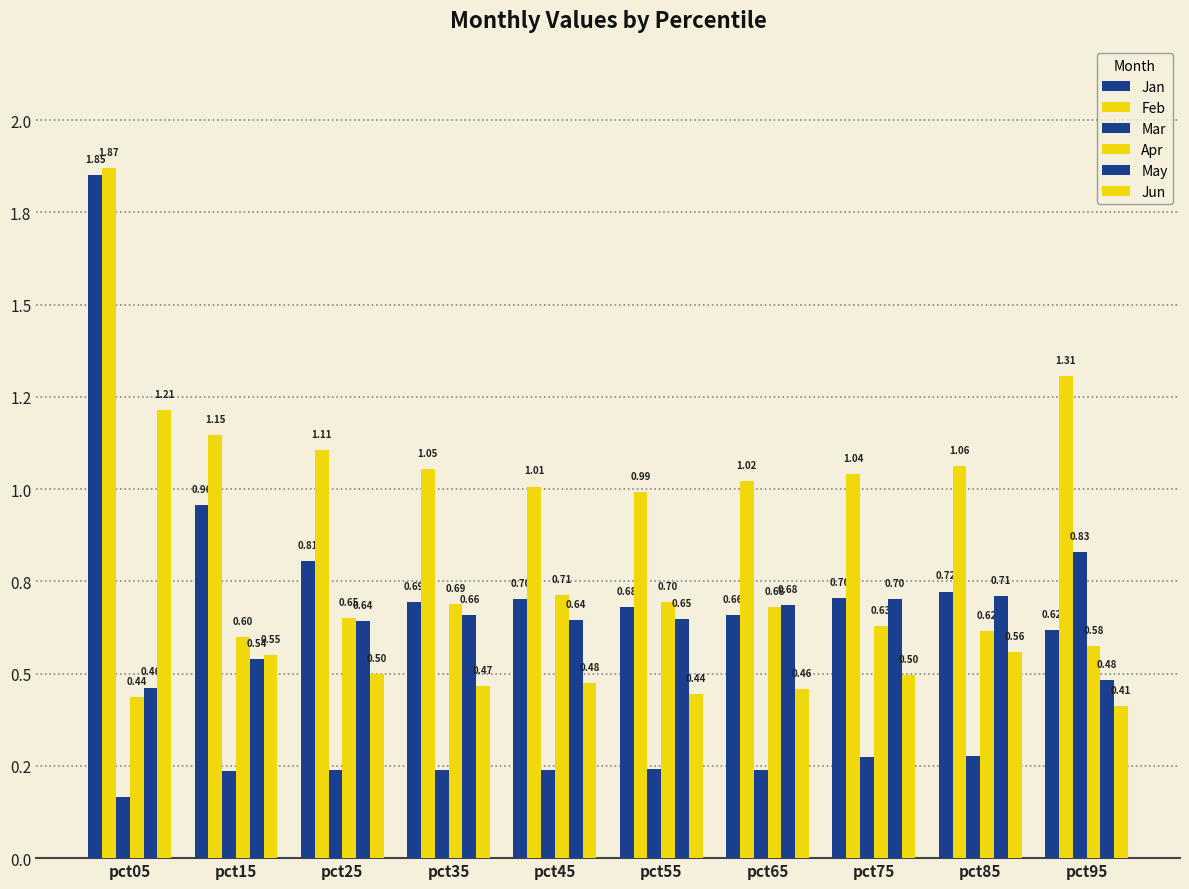

Reading left to right, what are all the values shown in this chart?

Jan: pct05=1.9	pct15=1.0	pct25=0.8	pct35=0.7	pct45=0.7	pct55=0.7	pct65=0.7	pct75=0.7	pct85=0.7	pct95=0.6
Feb: pct05=1.9	pct15=1.1	pct25=1.1	pct35=1.1	pct45=1.0	pct55=1.0	pct65=1.0	pct75=1.0	pct85=1.1	pct95=1.3
Mar: pct05=0.2	pct15=0.2	pct25=0.2	pct35=0.2	pct45=0.2	pct55=0.2	pct65=0.2	pct75=0.3	pct85=0.3	pct95=0.8
Apr: pct05=0.4	pct15=0.6	pct25=0.7	pct35=0.7	pct45=0.7	pct55=0.7	pct65=0.7	pct75=0.6	pct85=0.6	pct95=0.6
May: pct05=0.5	pct15=0.5	pct25=0.6	pct35=0.7	pct45=0.6	pct55=0.6	pct65=0.7	pct75=0.7	pct85=0.7	pct95=0.5
Jun: pct05=1.2	pct15=0.5	pct25=0.5	pct35=0.5	pct45=0.5	pct55=0.4	pct65=0.5	pct75=0.5	pct85=0.6	pct95=0.4